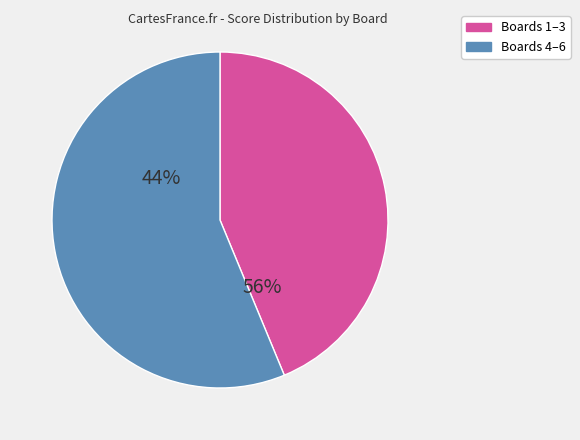

Does Board 5 account for over 50% of the chart?

No